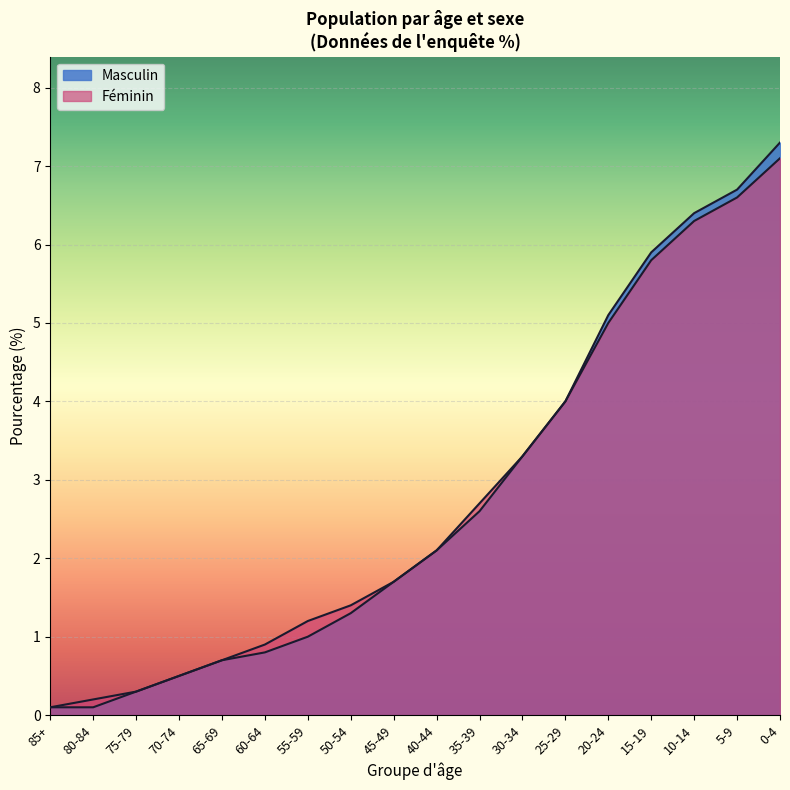

Between 70-74 and 25-29, which is larger?

25-29